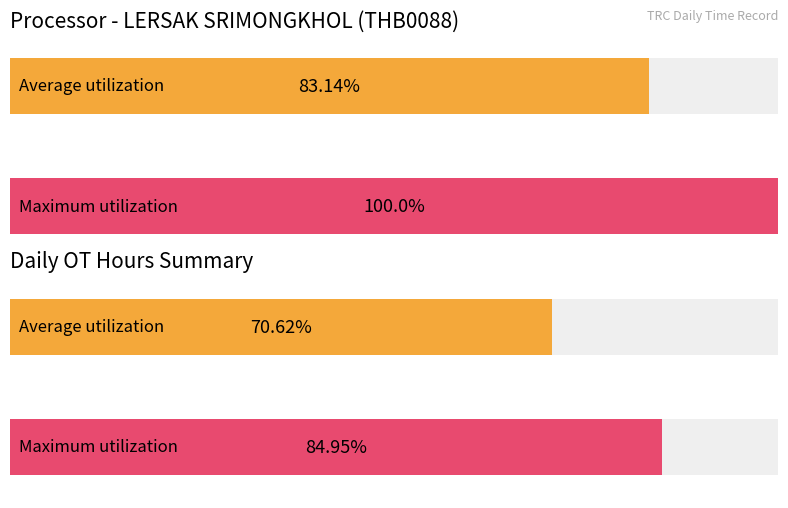

At which label does the data first exceed 10?

1